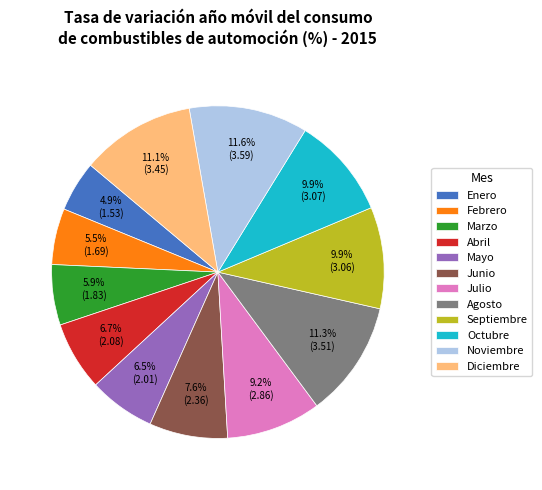

Does Mayo account for over 50% of the chart?

No